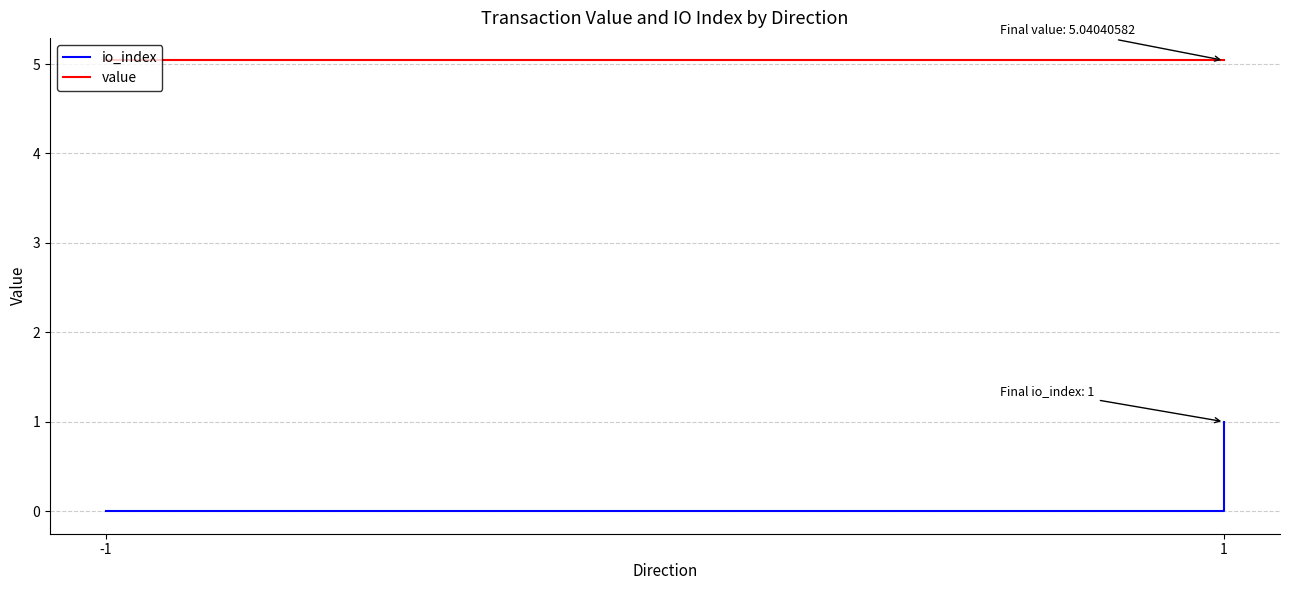

What is the sum of all io_index values?

1.0